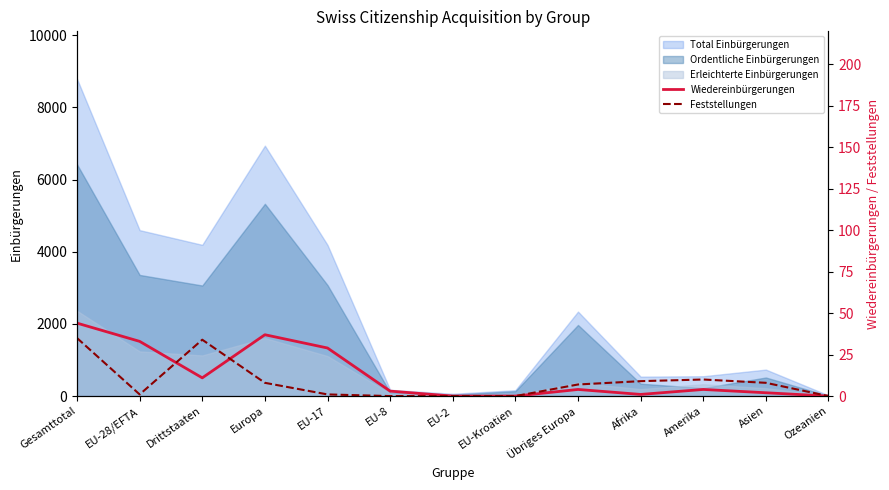

How many lines are shown in the chart?

2